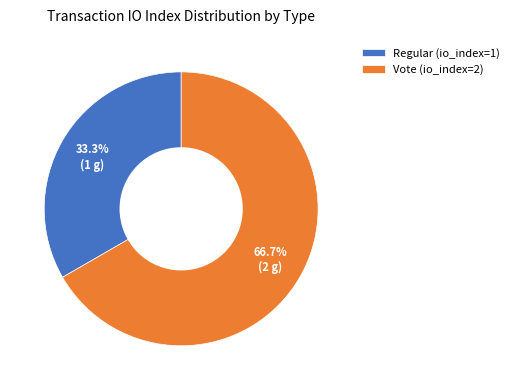

Does Vote (io_index=2) represent more than half of the total?

Yes